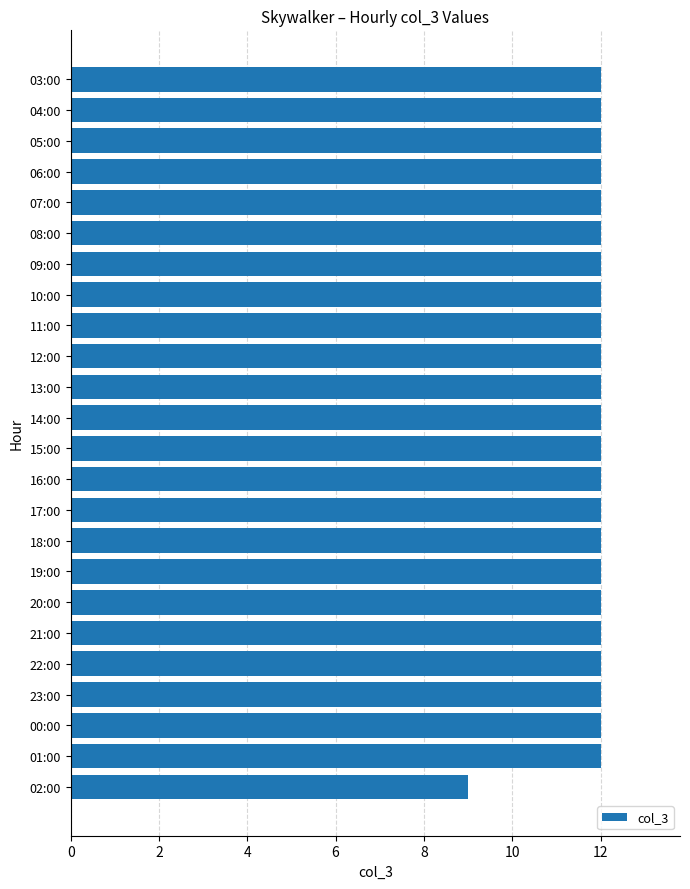

At which label is the value closest to 10?

02:00